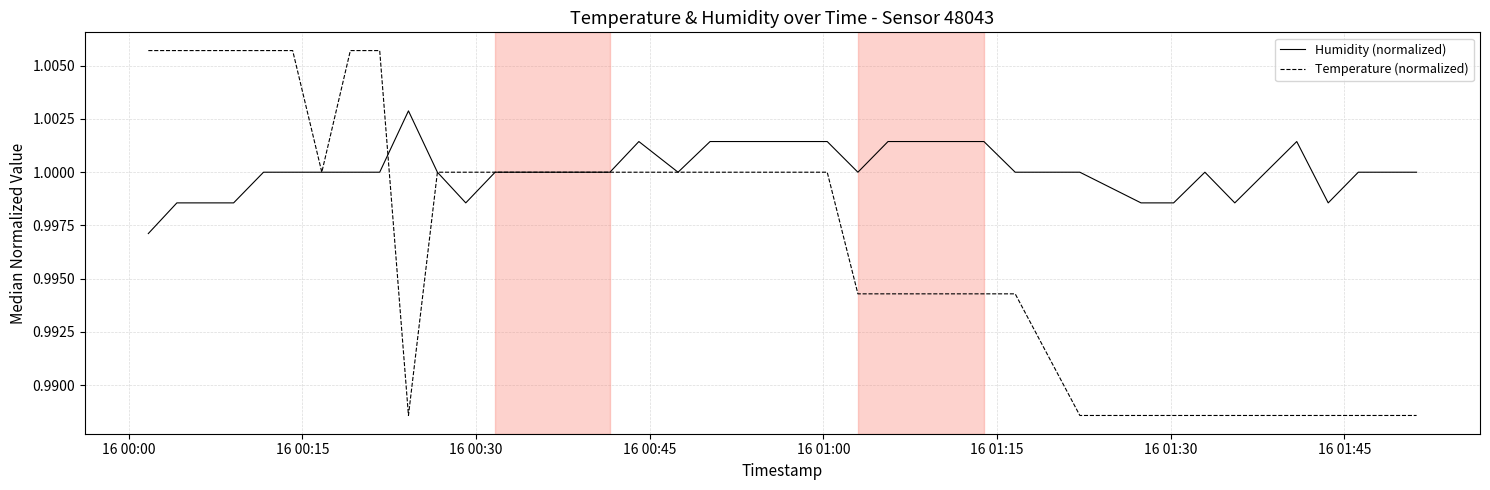

Rank the series by their maximum value, from lowest to highest.

Humidity (normalized), Temperature (normalized)